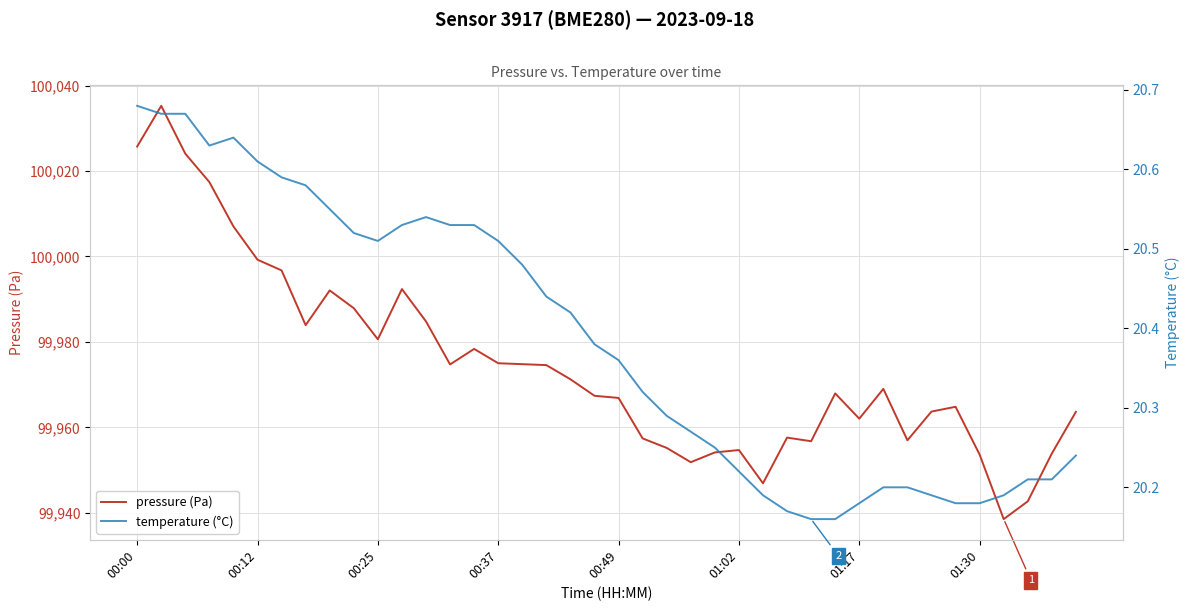

True or false: pressure (Pa) has a value of 99975.0 at 00:37.

True